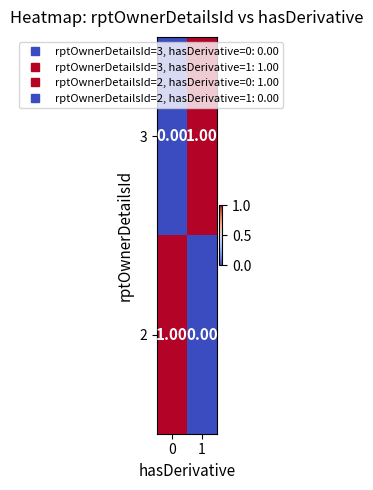

Is the value of 3 at 1 greater than the value of 2 at 1?

Yes